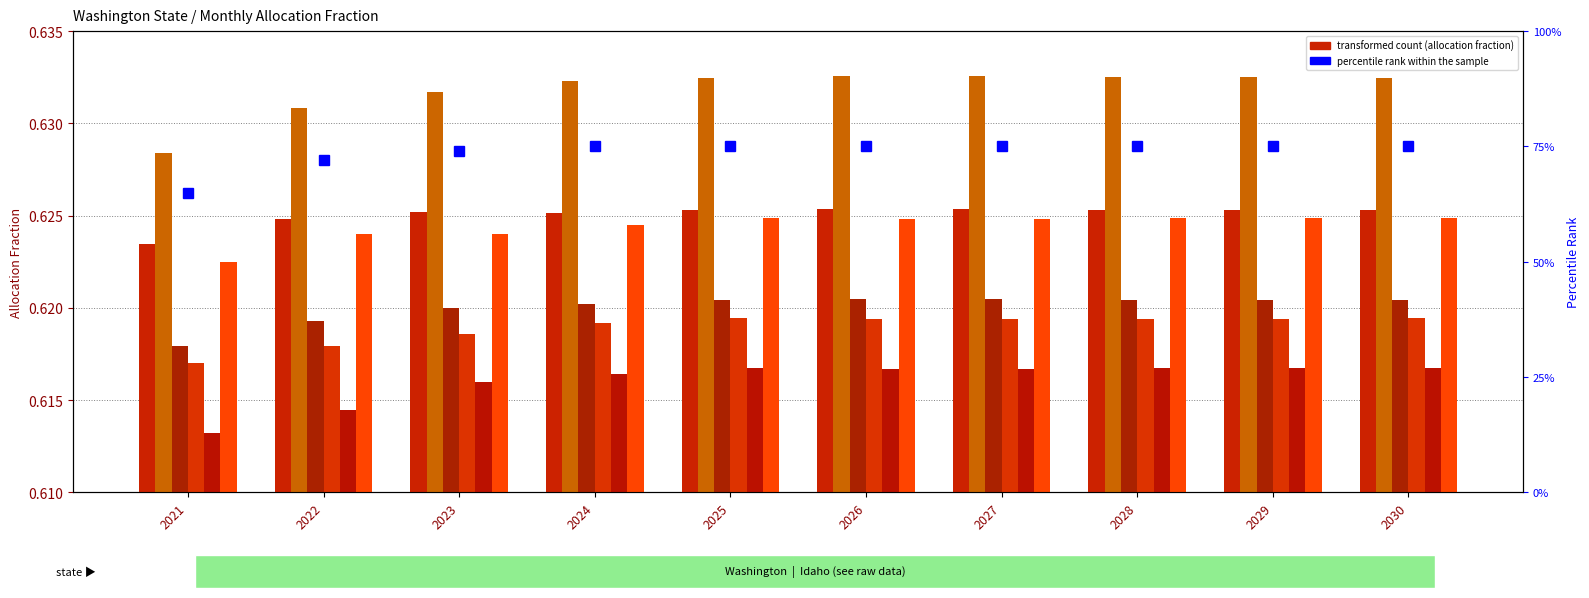

How many March values are between 0 and 1?

10